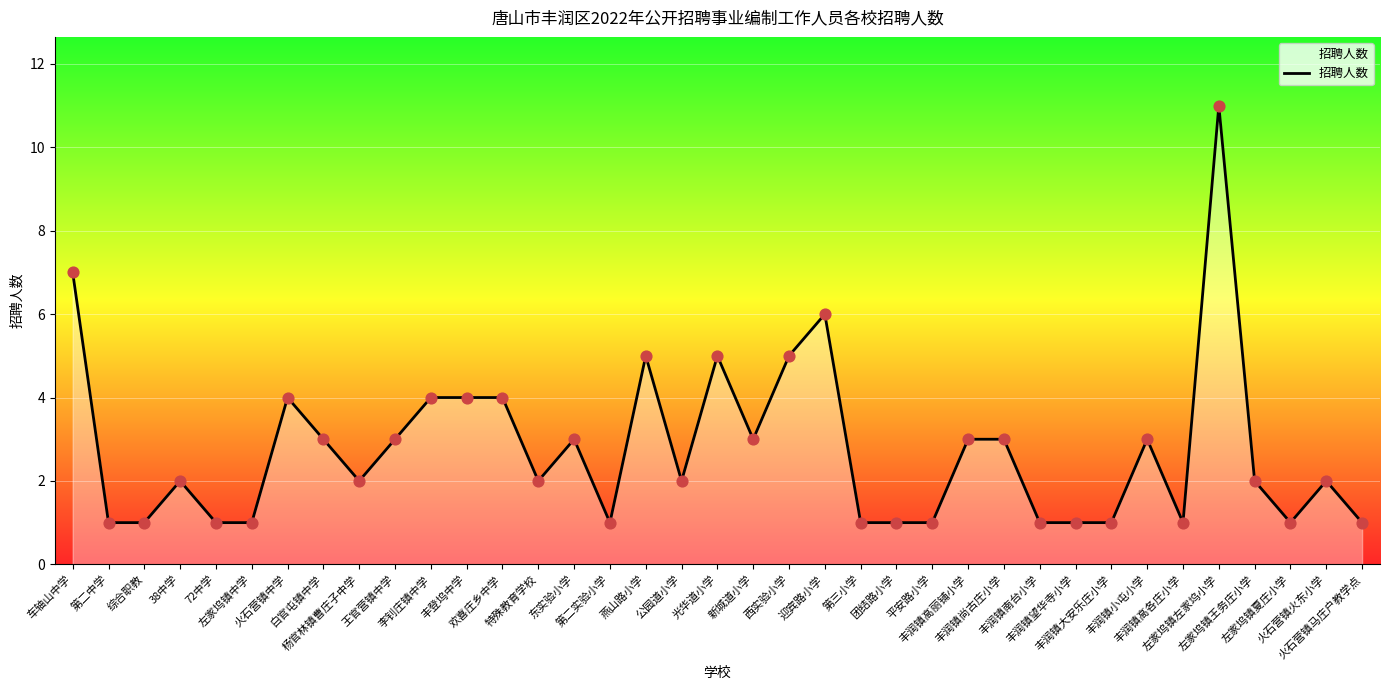

What is the change in value from 第二中学 to 丰润镇高丽铺小学?

+2